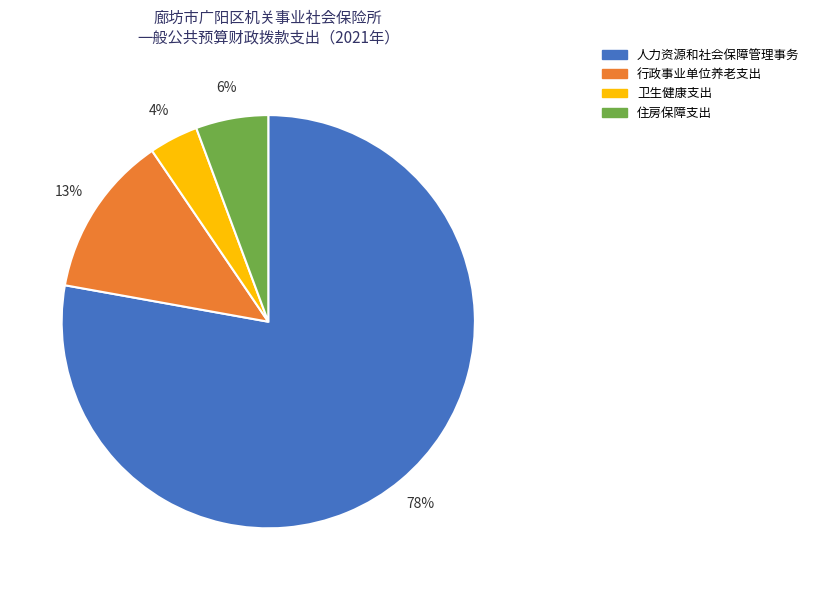

To the nearest percent, what is the combined percentage of 人力资源和社会保障管理事务 and 行政事业单位养老支出?

90%